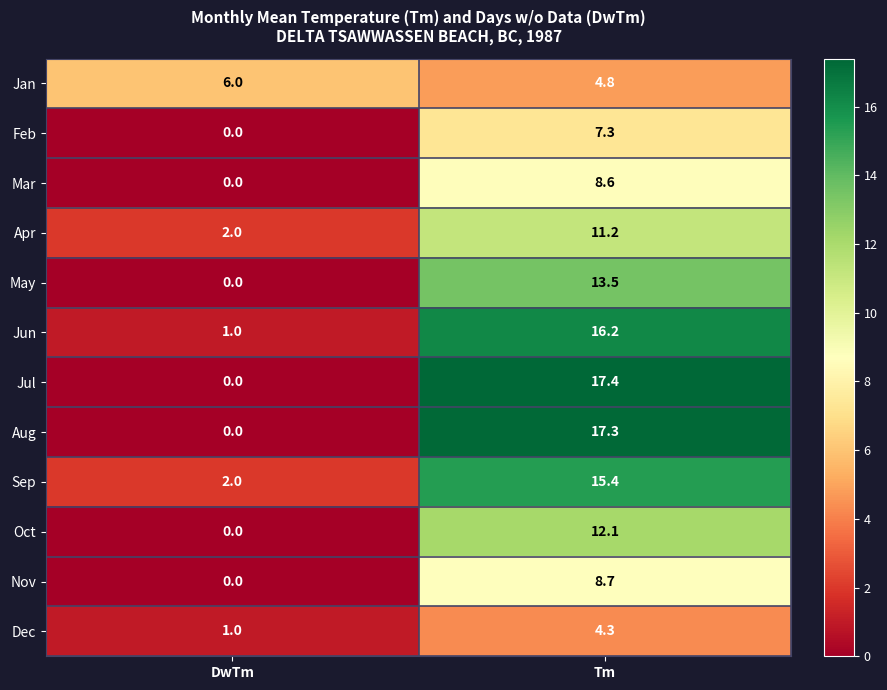

At which category is the sum across all series the highest?

Tm